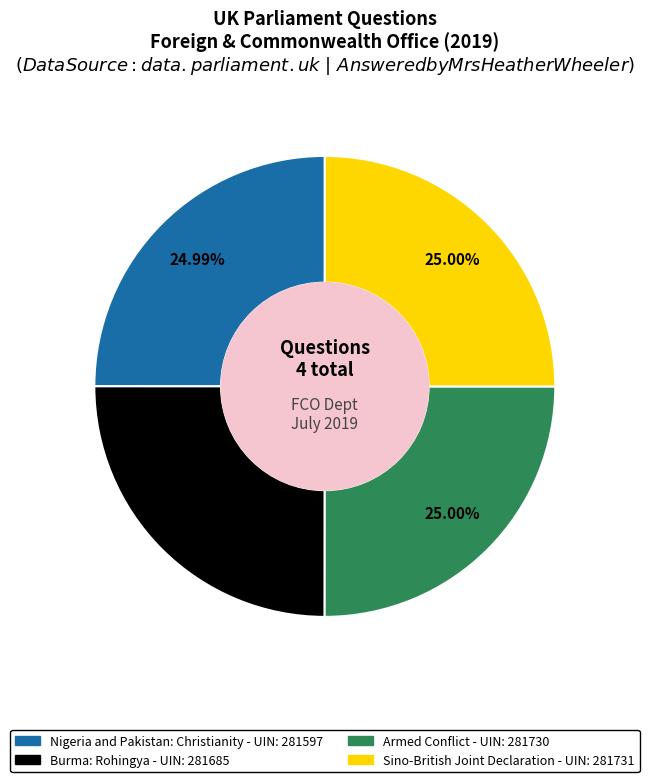

What percentage is the Sino-British Joint Declaration slice, to the nearest percent?

25%